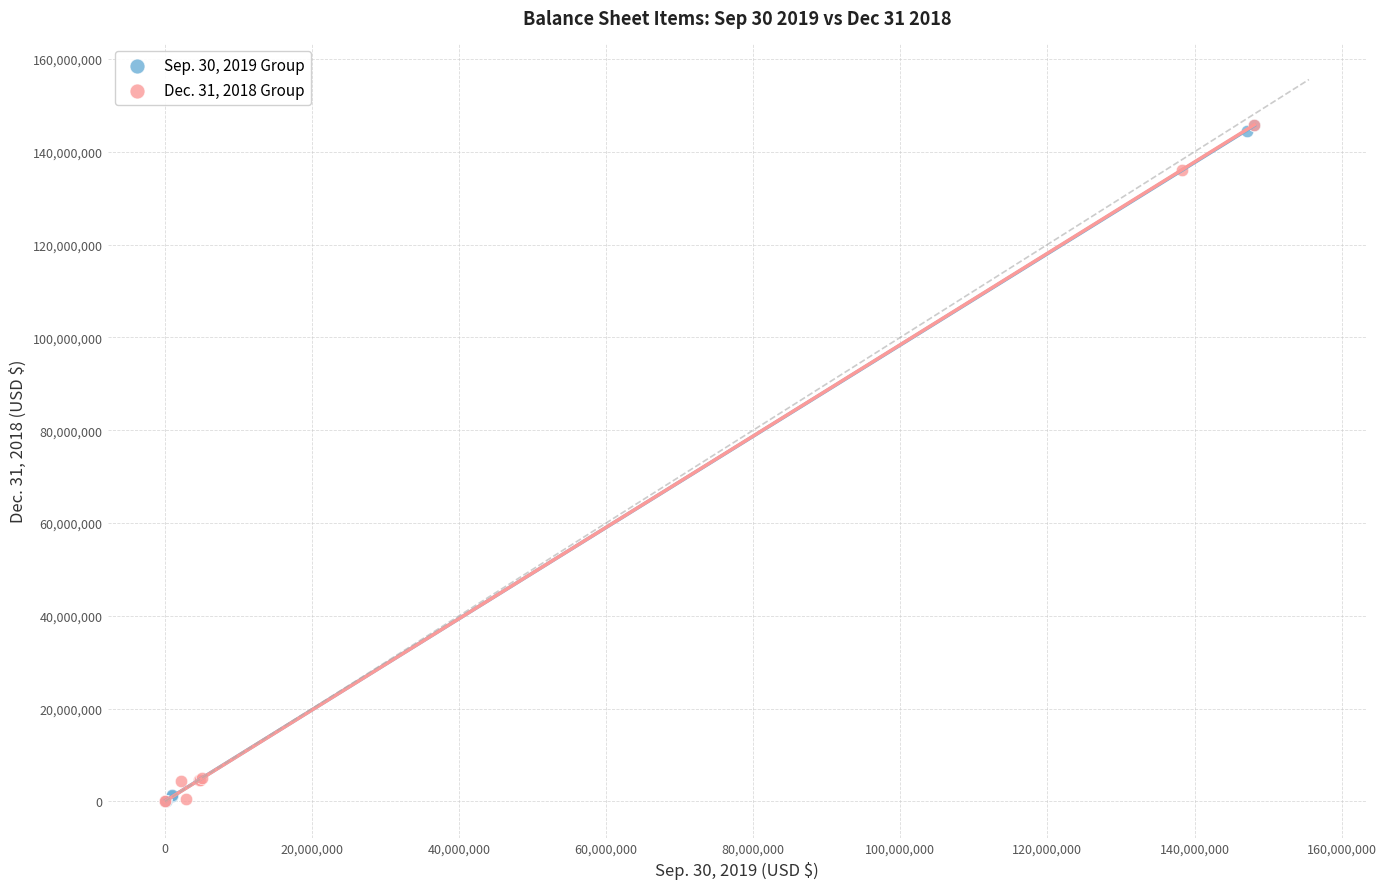

What are all the series names shown in the legend?

Sep. 30, 2019 Group, Dec. 31, 2018 Group